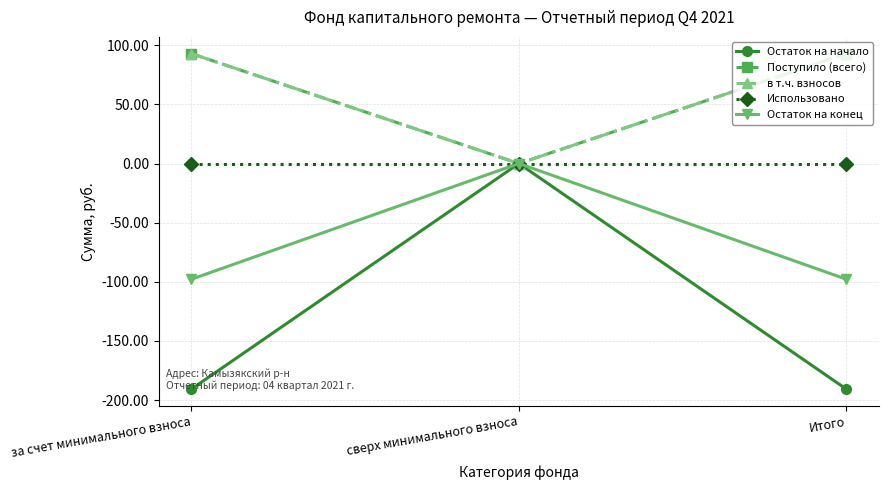

Between Итого and сверх минимального взноса, which is larger?

сверх минимального взноса